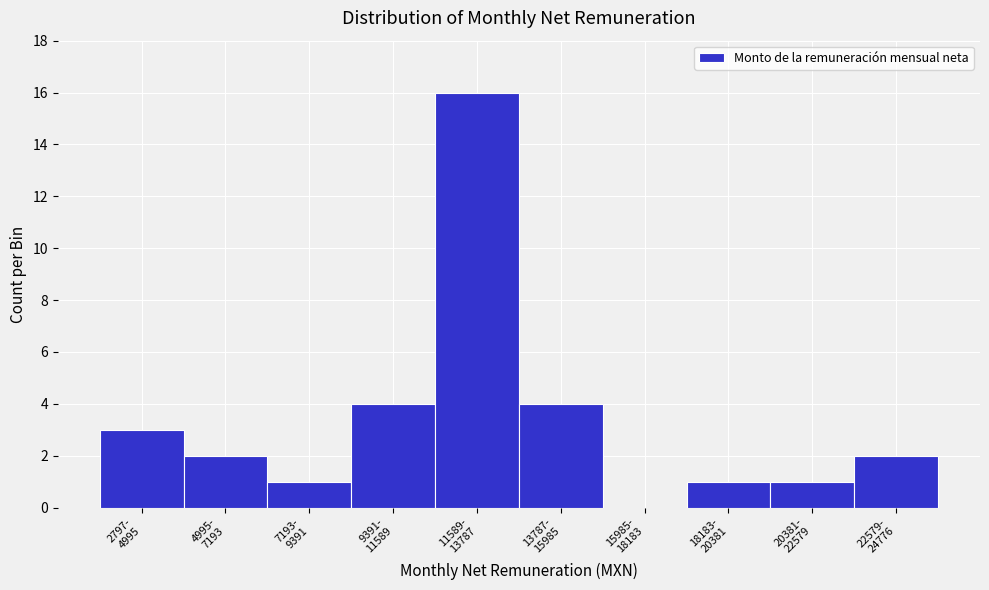

What is the sum of all values?

34